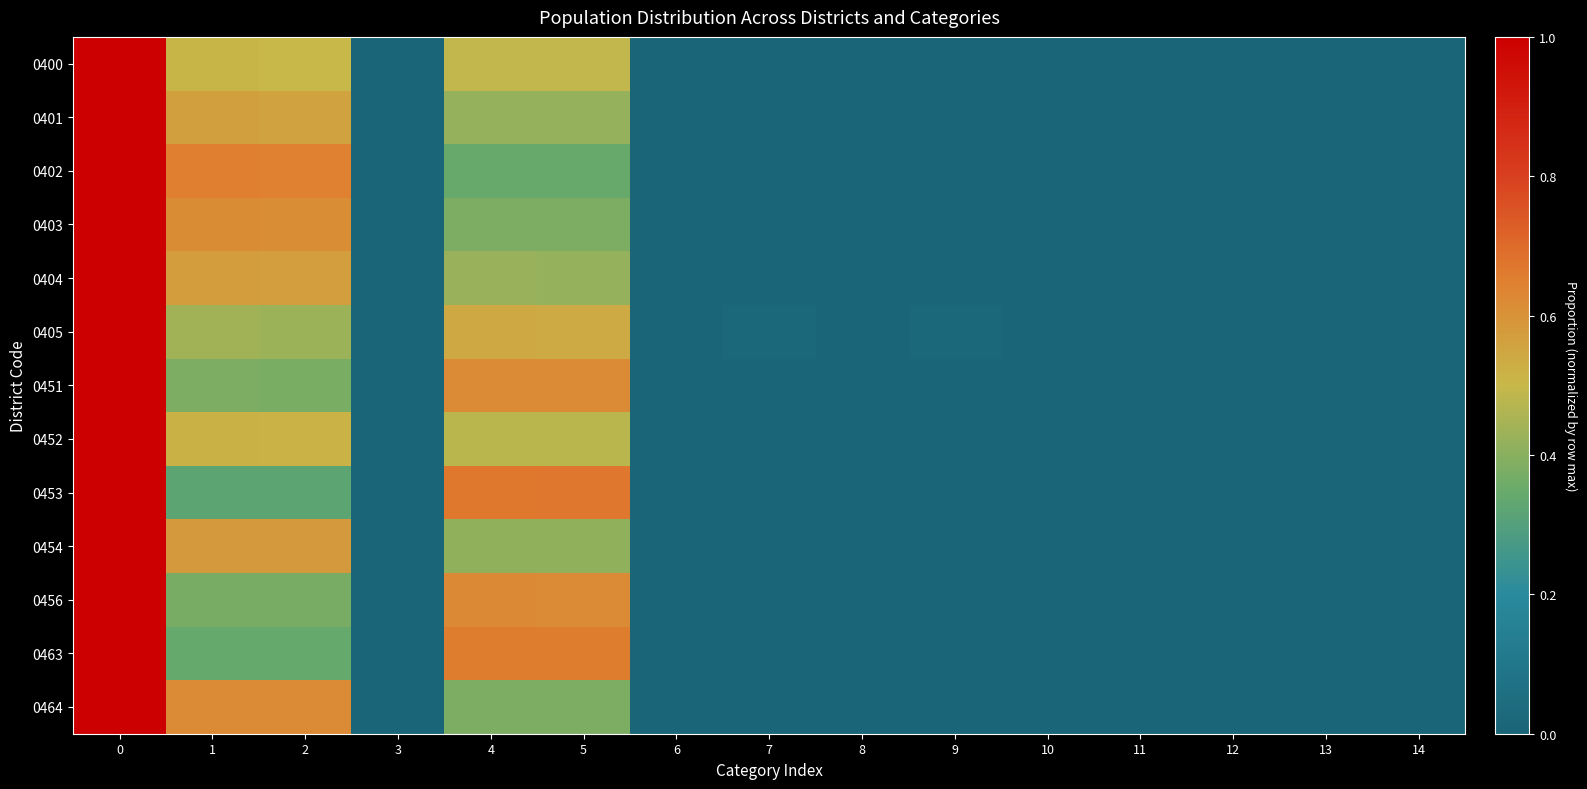

At how many categories does at least one series exceed 0?

15